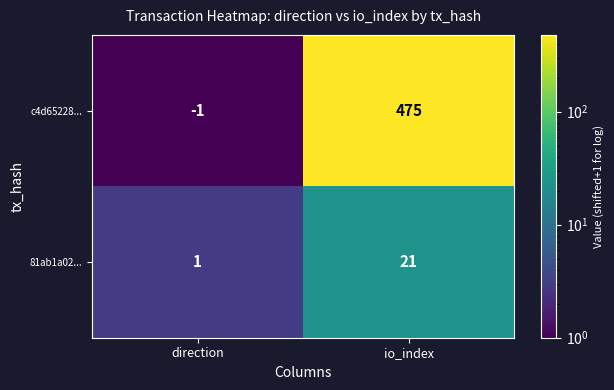

Reading left to right, extract all data points from this chart.

c4d65228...: -1	475
81ab1a02...: 1	21